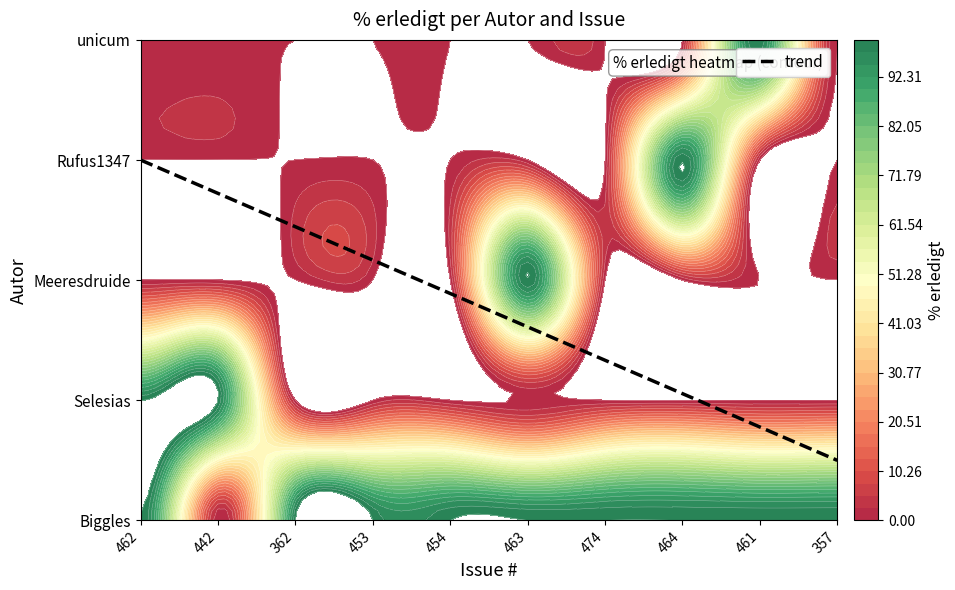

The Selesias series shows 100 at 462. True or false?

True